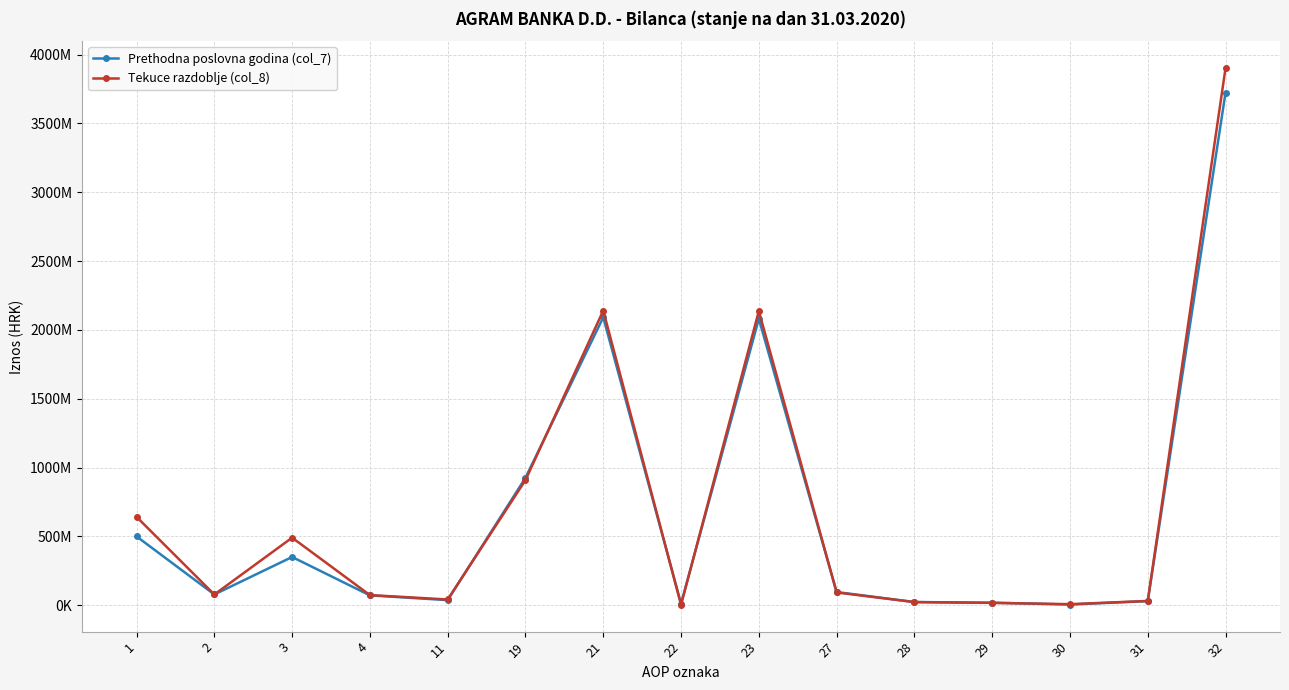

What is the total value across all series at 27?

188192523